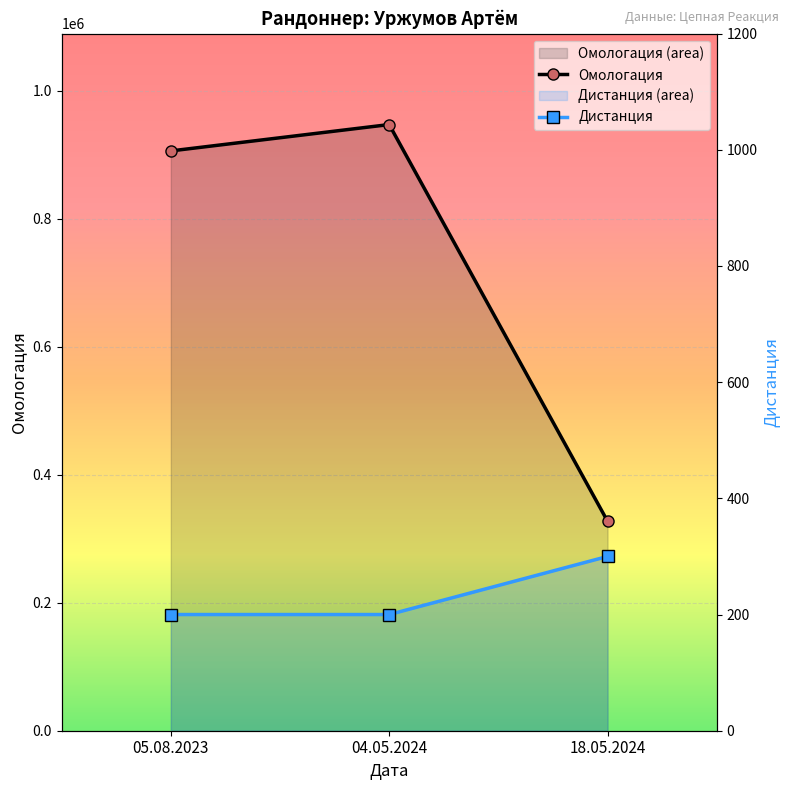

What are all the series names shown in the legend?

Омологация, Дистанция